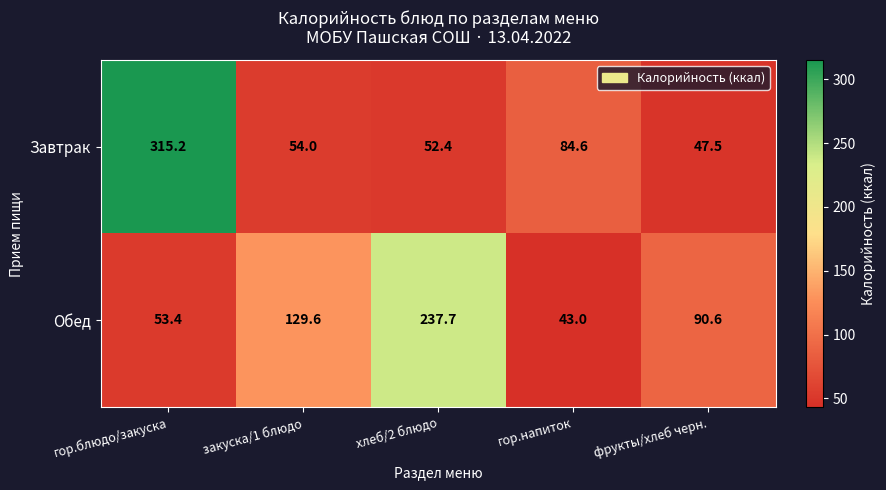

Is it true that Завтрак equals 22.8 at хлеб/2 блюдо?

False